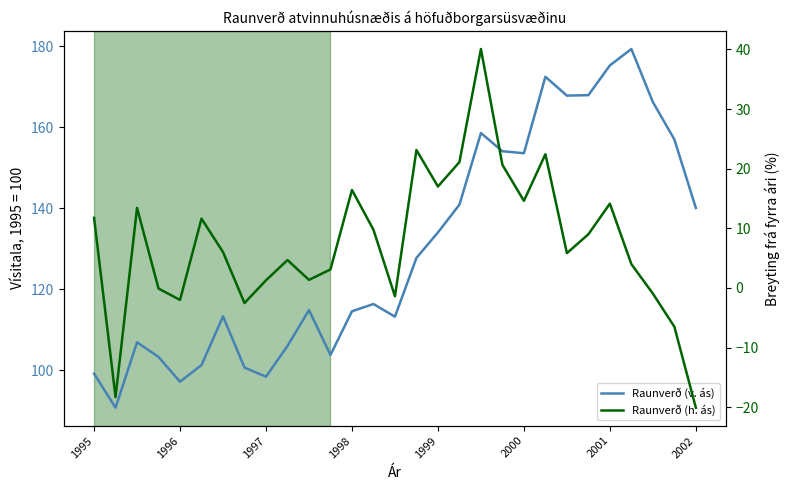

Where does the Raunverð (h. ás) series first go above 6?

1995